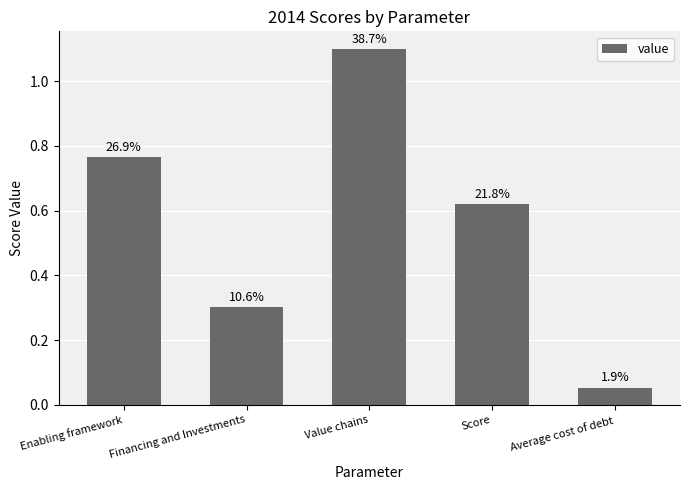

Reading left to right, what are all the values shown in this chart?

0.8	0.3	1.1	0.6	0.1